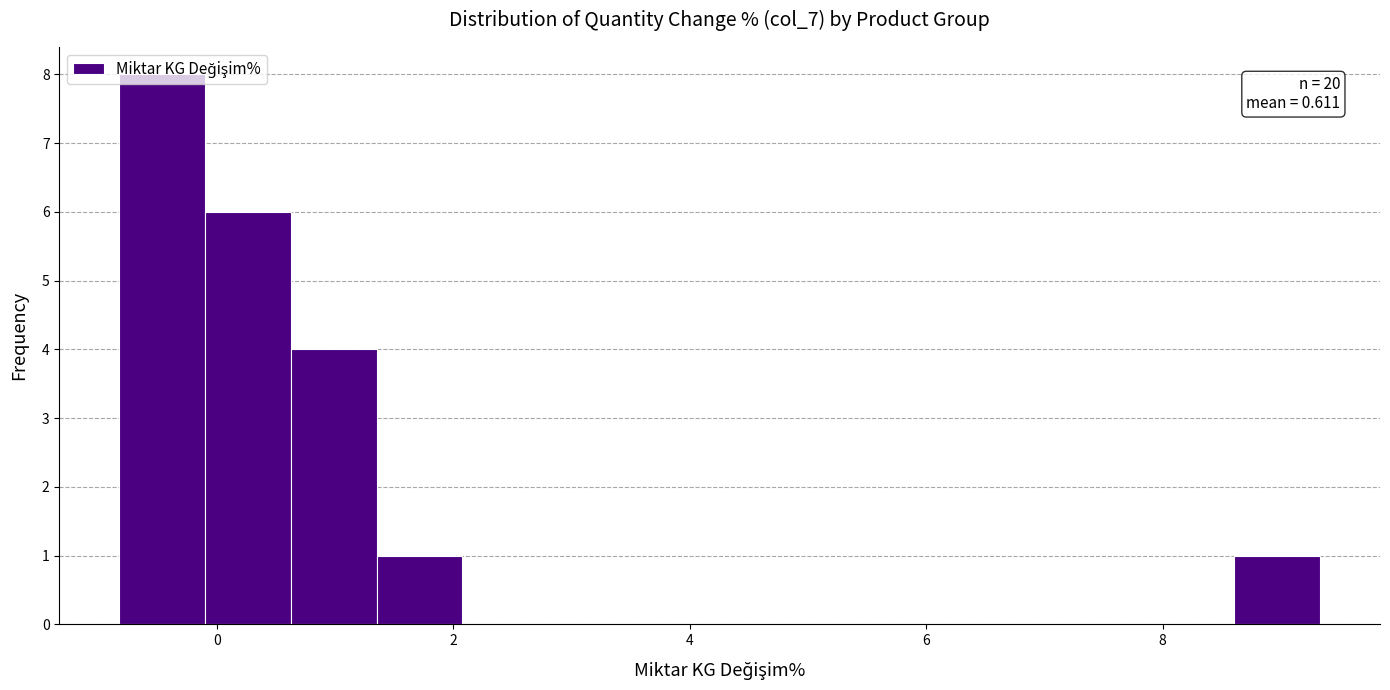

Read against the x-axis, roughly where is the centre of the tallest bar?

-0.4